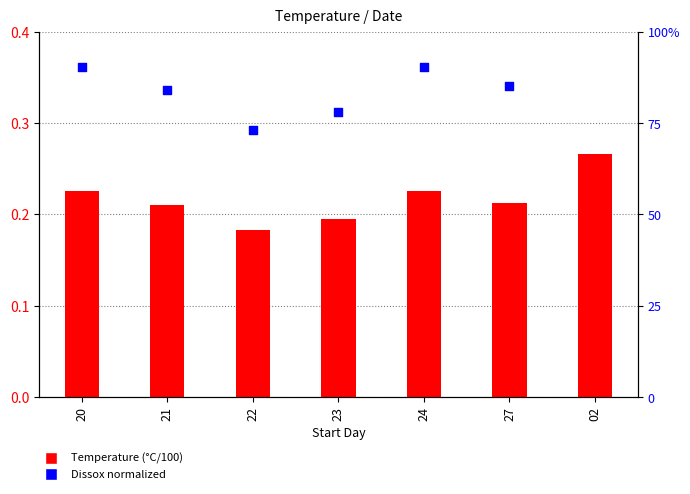

Is the value of Dissox normalized at 02 greater than the value of Temperature (°C/100) at 20?

Yes